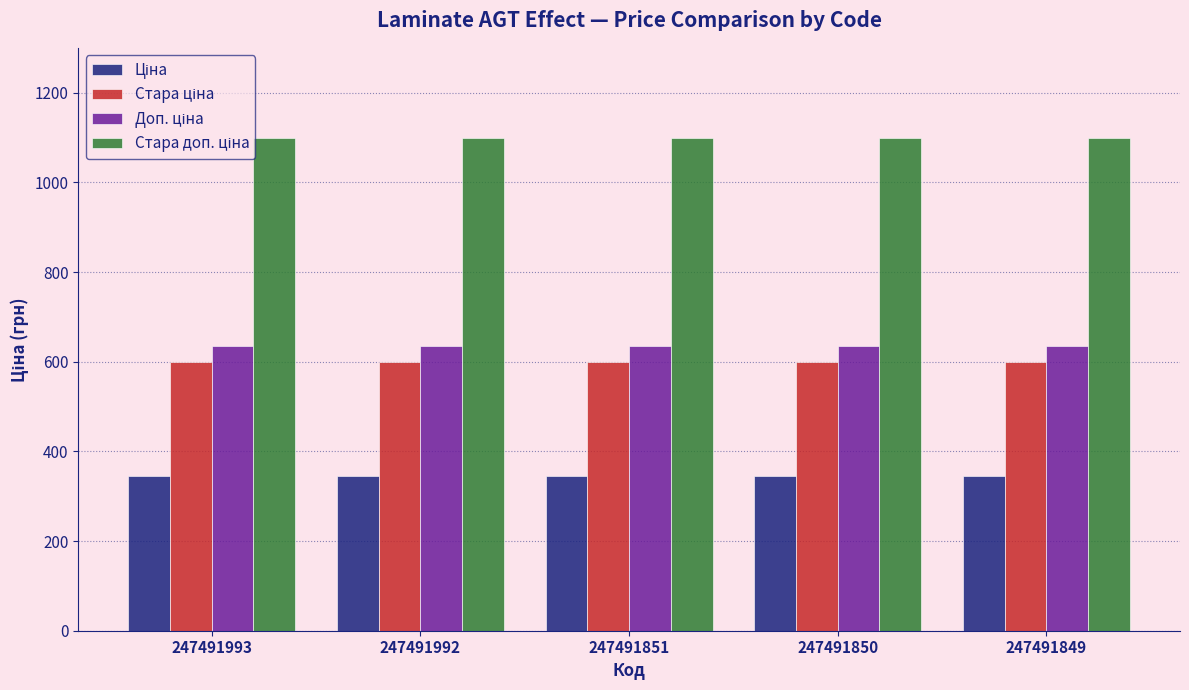

What is the total value across all series at 247491851?

2679.5